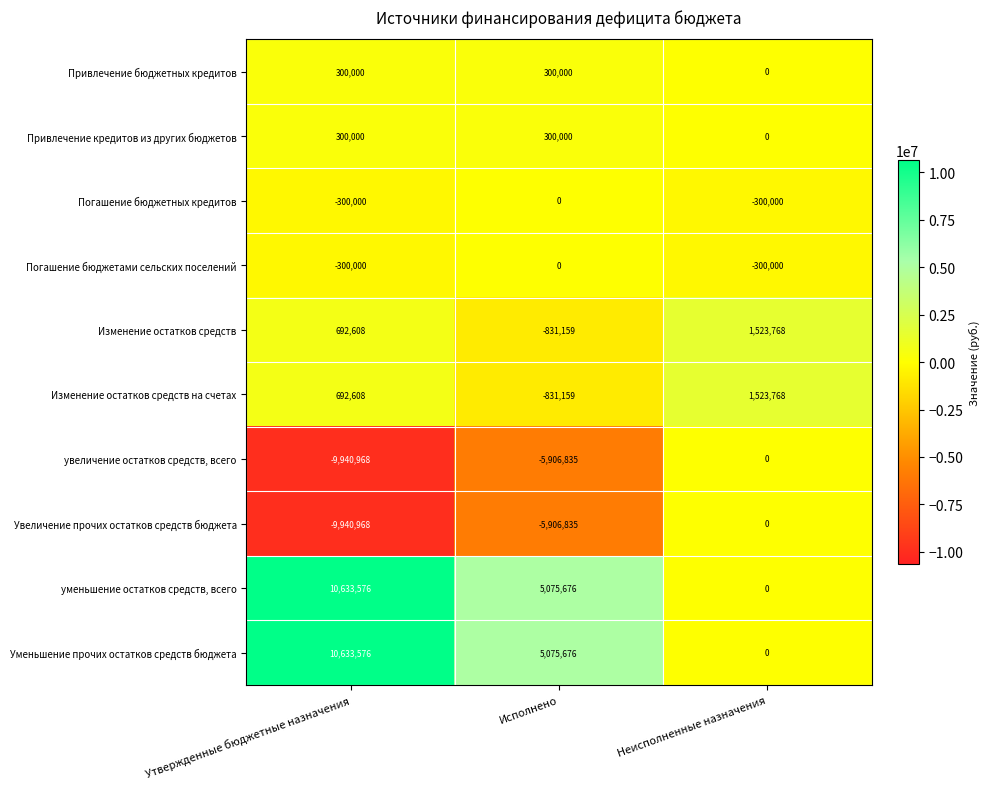

What is the sum of the увеличение остатков средств, всего values at Утвержденные бюджетные назначения and Исполнено?

-15847803